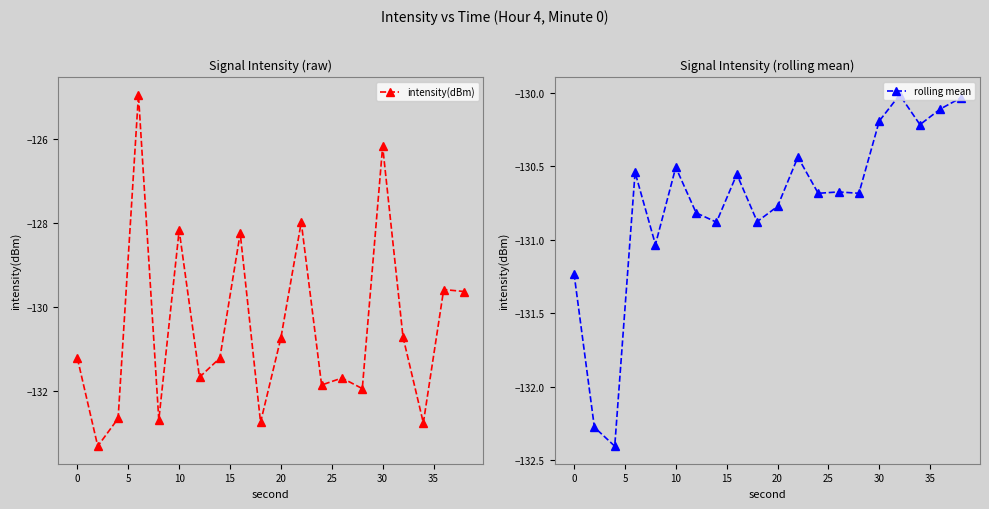

True or false: rolling mean has more than 0 points higher than both neighbors.

True